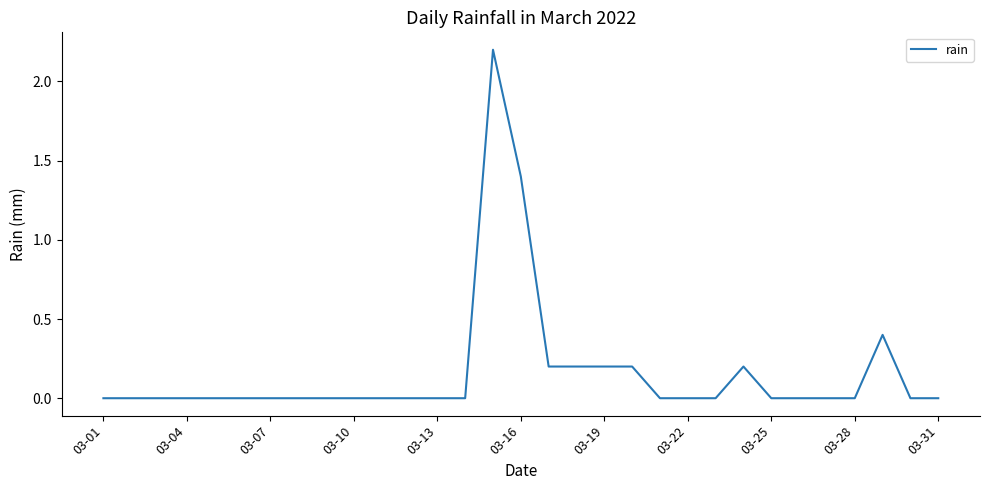

What is the difference between the maximum and minimum values?

2.2